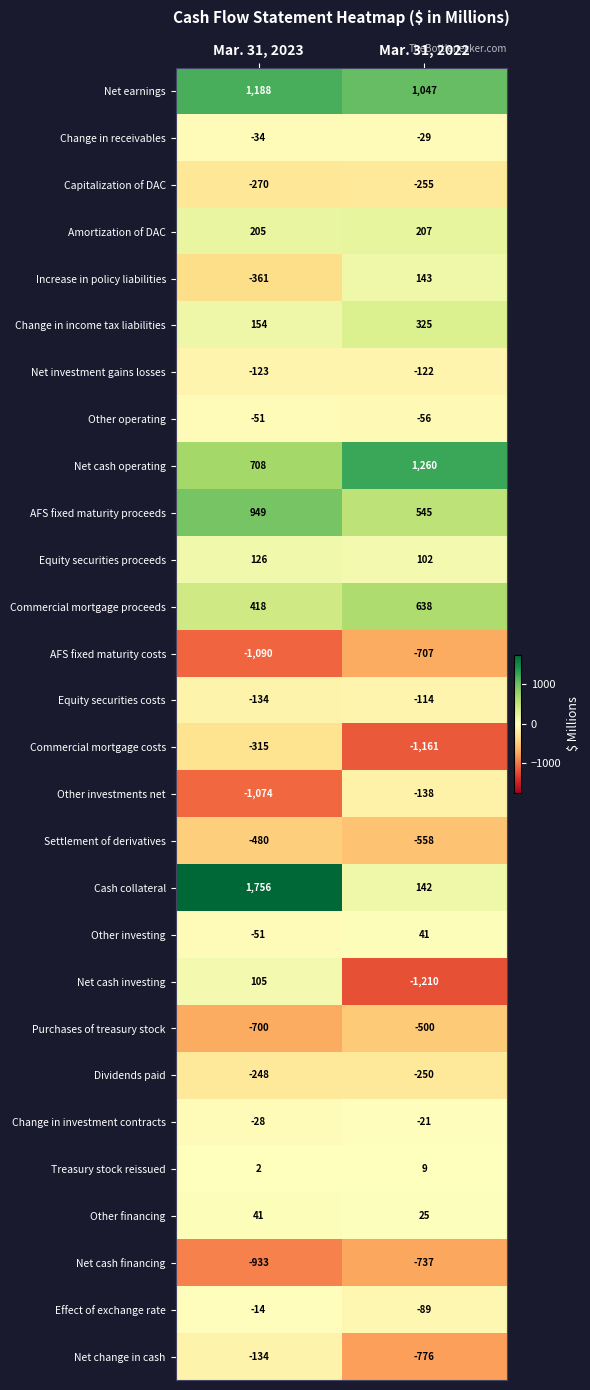

At Mar. 31, 2022, list the series in order from smallest to largest.

Net cash investing, Commercial mortgage costs, Net change in cash, Net cash financing, AFS fixed maturity costs, Settlement of derivatives, Purchases of treasury stock, Capitalization of DAC, Dividends paid, Other investments net, Net investment gains losses, Equity securities costs, Effect of exchange rate, Other operating, Change in receivables, Change in investment contracts, Treasury stock reissued, Other financing, Other investing, Equity securities proceeds, Cash collateral, Increase in policy liabilities, Amortization of DAC, Change in income tax liabilities, AFS fixed maturity proceeds, Commercial mortgage proceeds, Net earnings, Net cash operating